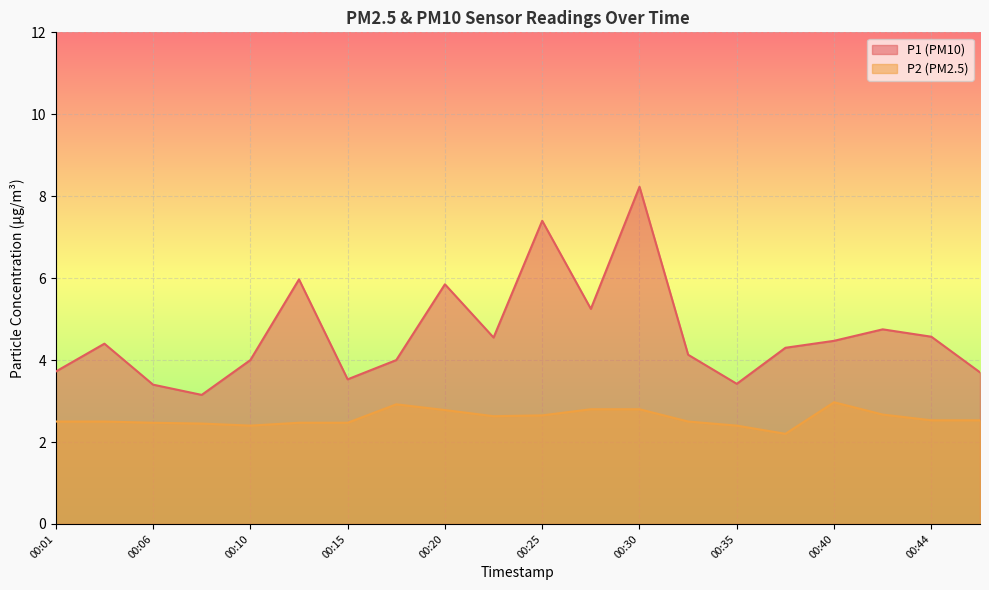

Which series has the widest spread of values?

P1 (PM10)